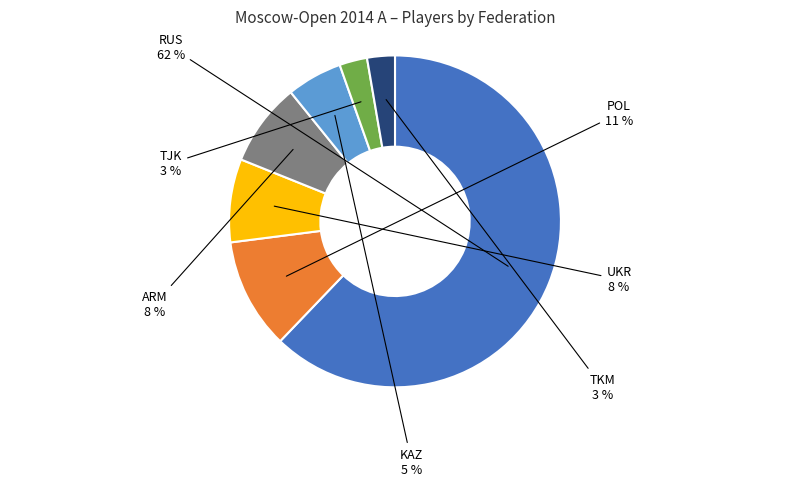

To the nearest percent, what portion does RUS represent?

62%